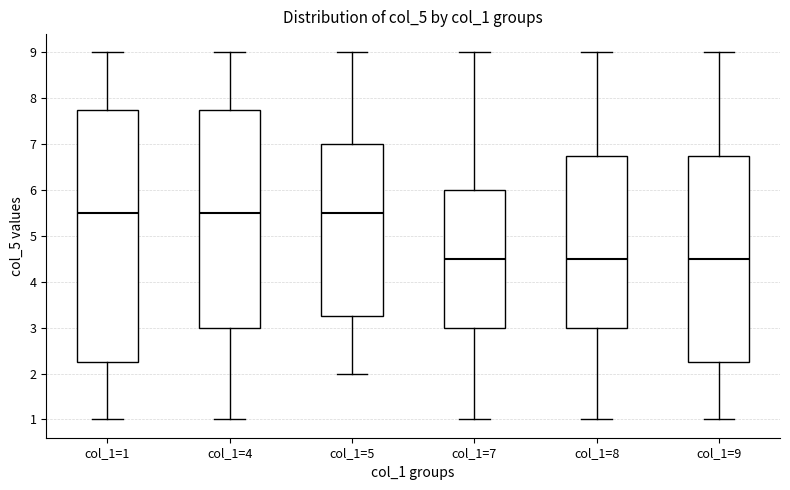

Reading left to right, transcribe this box plot: for each box, give where its median line is, the range the box spans, and where its two whiskers end, as read against the y-axis. The values are not printed on the chart, so give them approximately, as read against the axis.

col_1=1: median 5.5, box 2.3 to 7.8, whiskers 1.0 to 9.0
col_1=4: median 5.5, box 3.0 to 7.8, whiskers 1.0 to 9.0
col_1=5: median 5.5, box 3.3 to 7.0, whiskers 2.0 to 9.0
col_1=7: median 4.5, box 3.0 to 6.0, whiskers 1.0 to 9.0
col_1=8: median 4.5, box 3.0 to 6.8, whiskers 1.0 to 9.0
col_1=9: median 4.5, box 2.3 to 6.8, whiskers 1.0 to 9.0